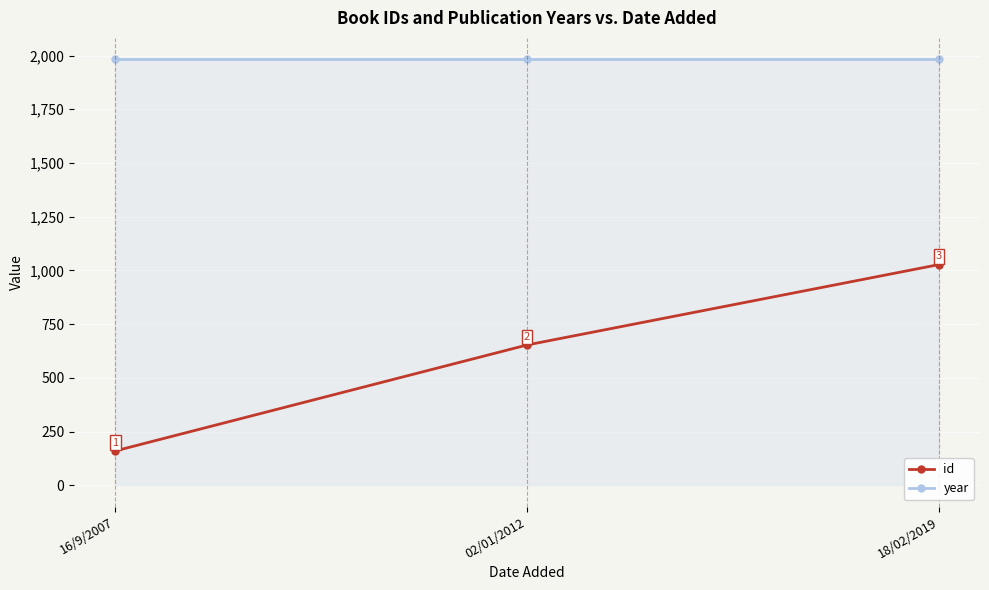

At how many categories does at least one series exceed 1344?

3